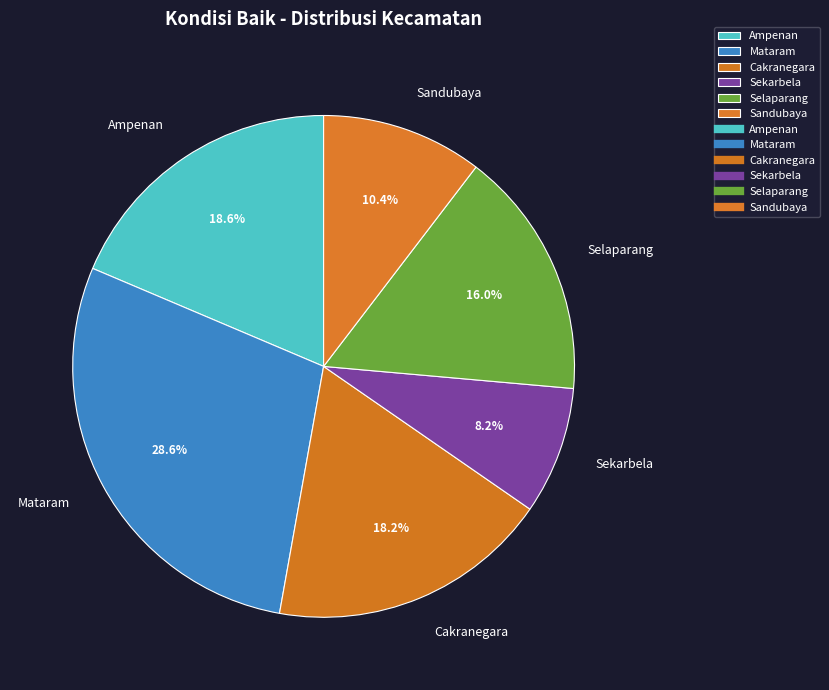

Which slice is the largest?

Mataram